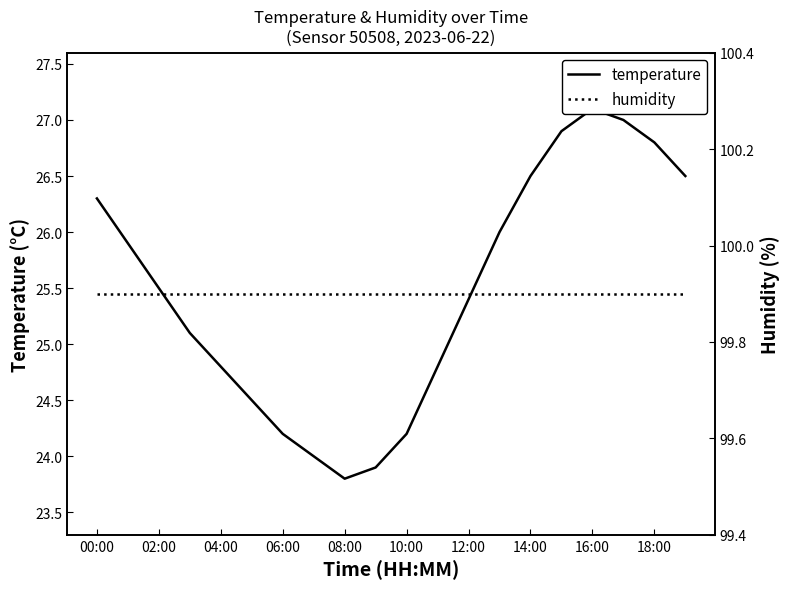

Which label corresponds to the largest value in the chart?

00:00